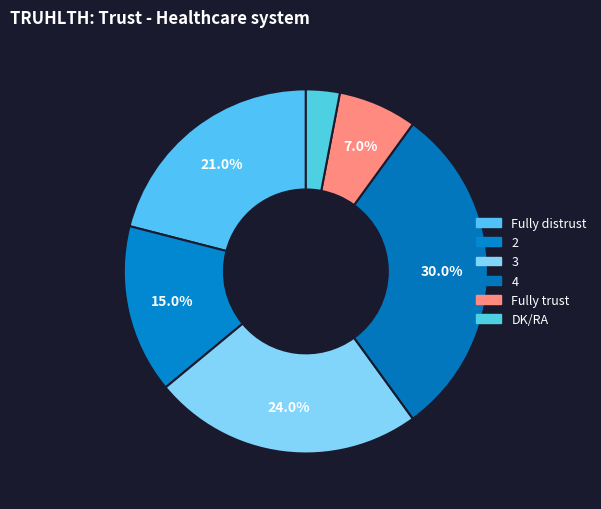

Which slice is the smallest?

DK/RA